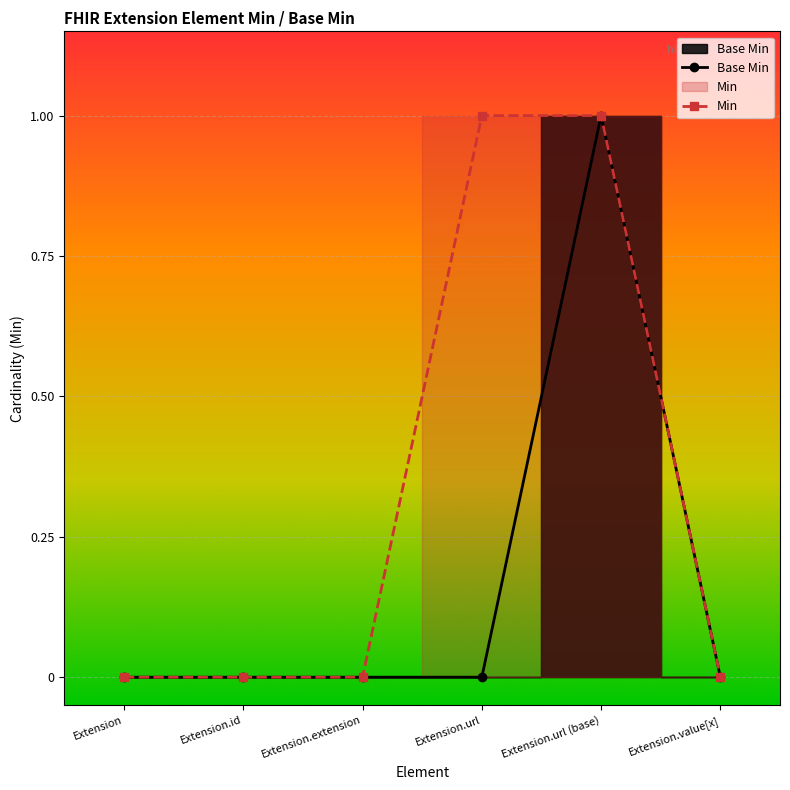

Is this an area chart (filled region under the line)?

No